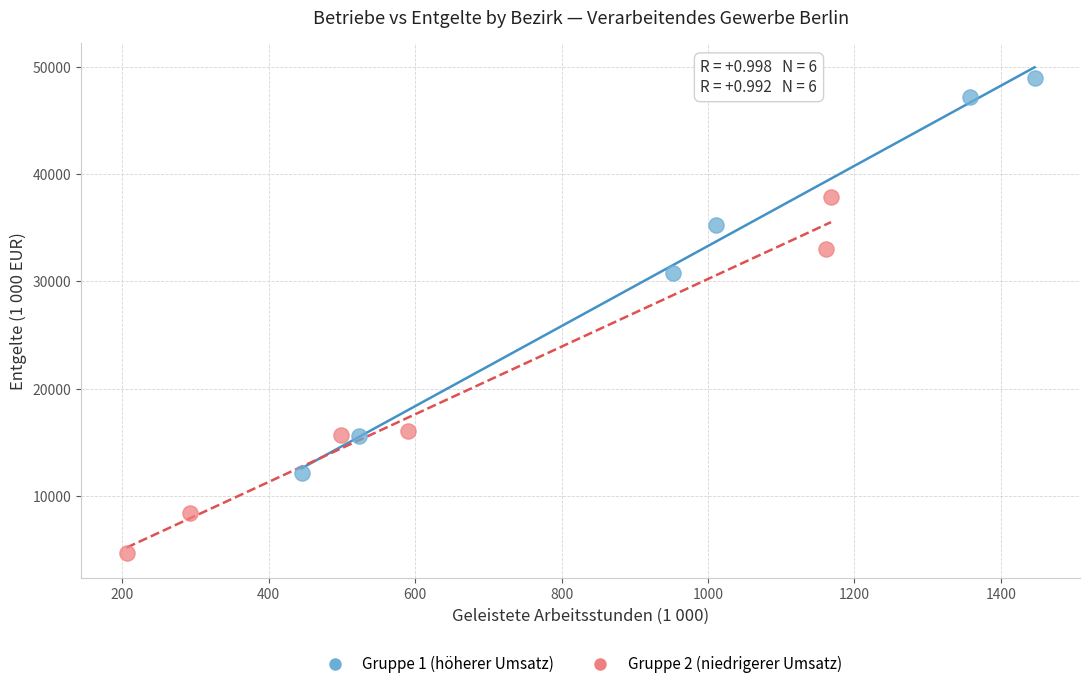

Which series has the largest Y range (max minus min)?

Gruppe 1 (höherer Umsatz)